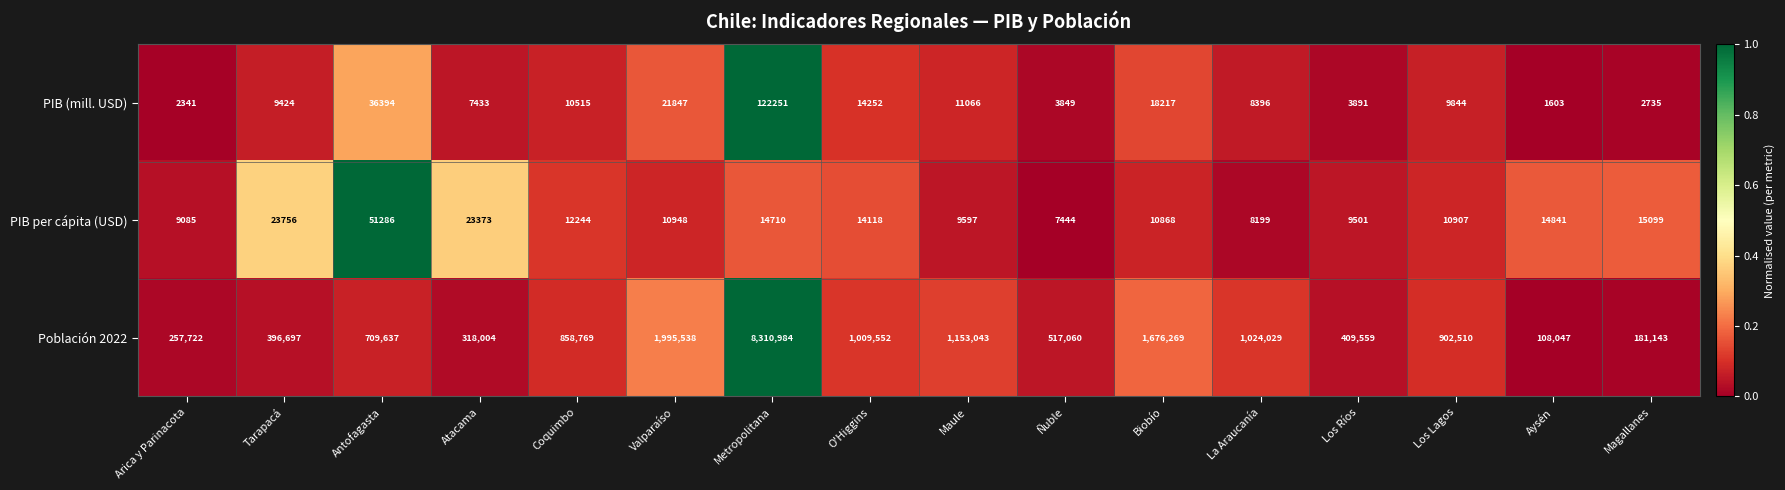

At which category is the sum across all series the highest?

Metropolitana